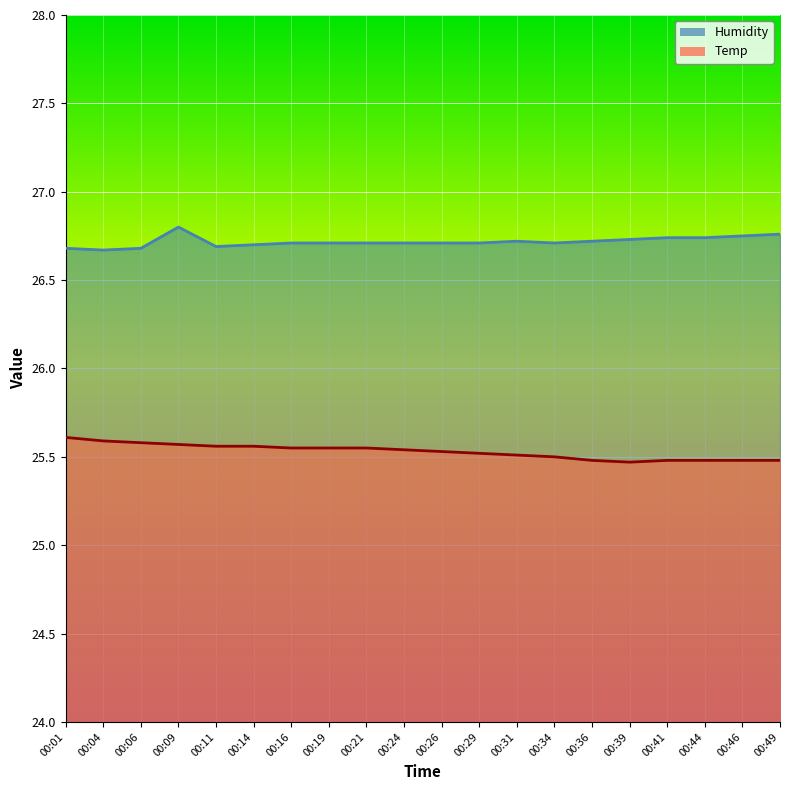

How many interior local valleys does the Temp series have?

1